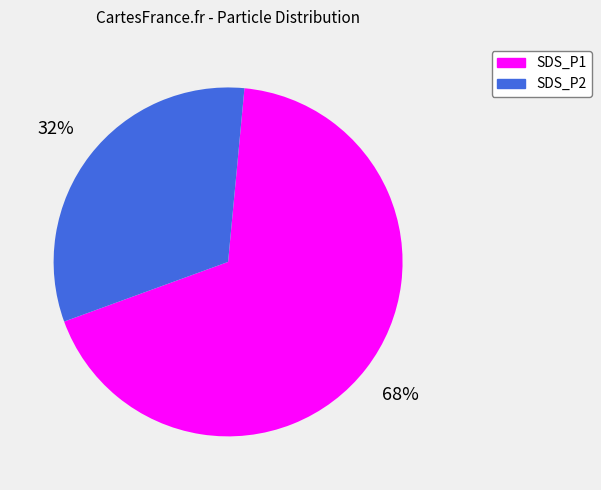

Which category accounts for the majority?

SDS_P1